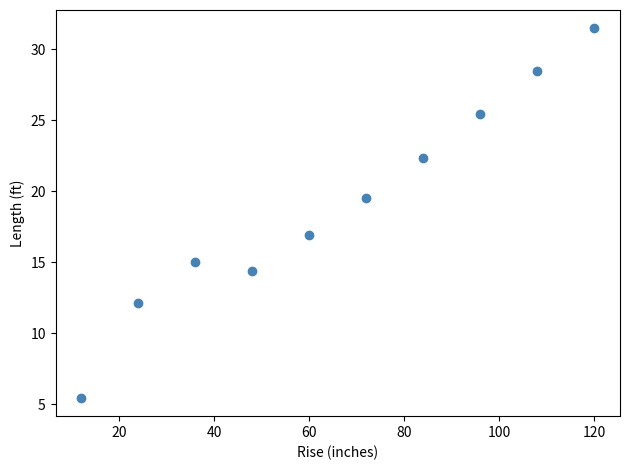

What Y value in the scatter plot is closest to 18?

16.9